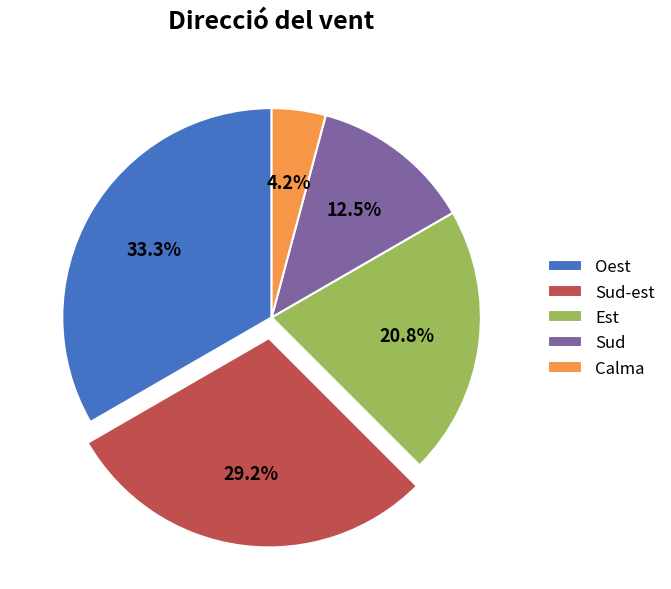

What is the ratio of the value at Est to the value at Sud-est?

0.7